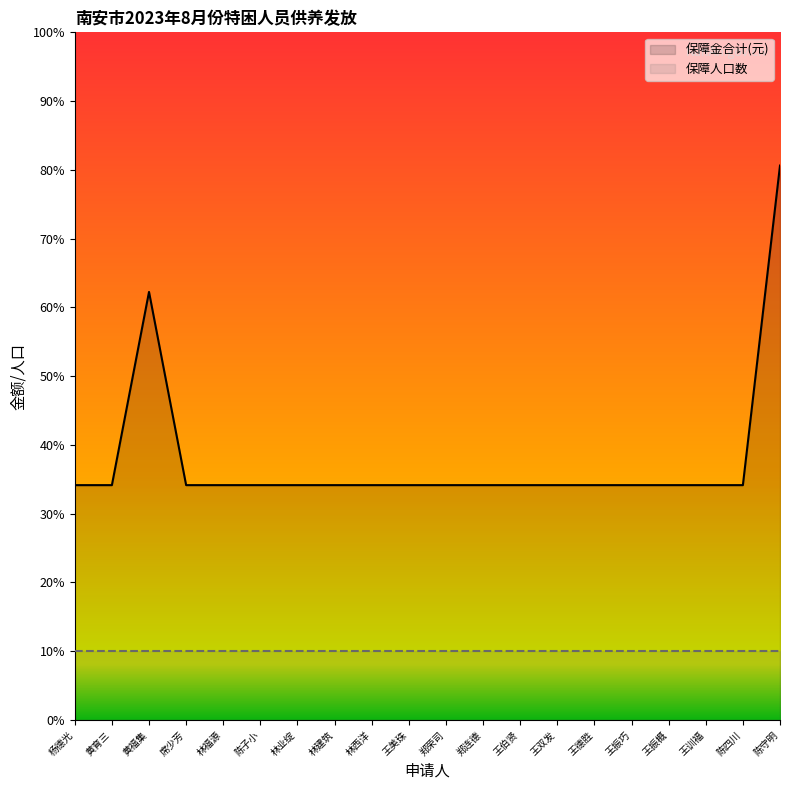

The chart shows a value of 2325 at 席少芳. True or false?

False